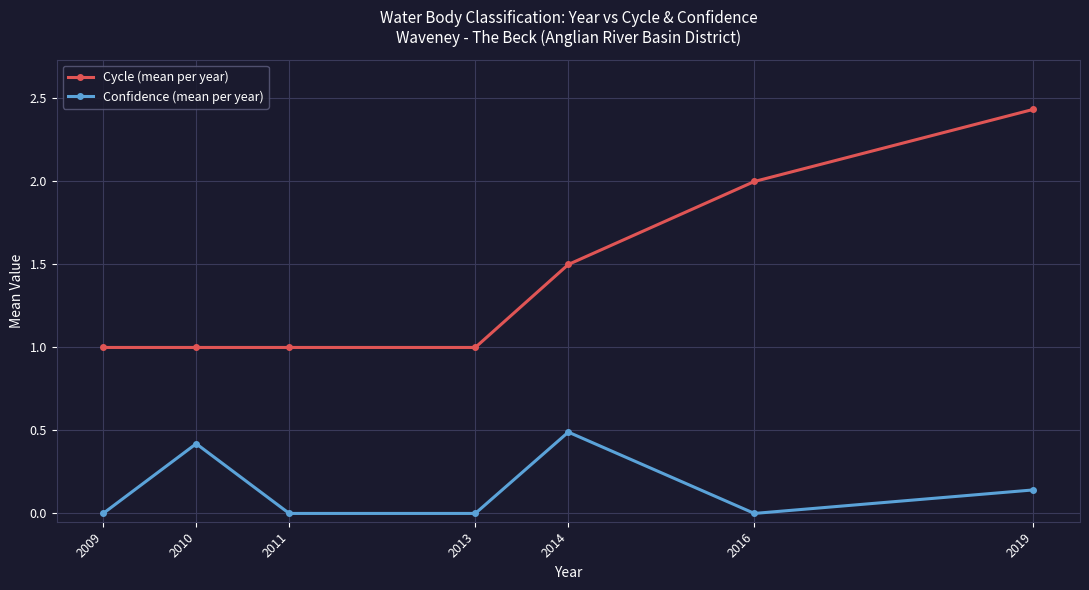

What is the difference between the highest and lowest values at 2013?

1.0